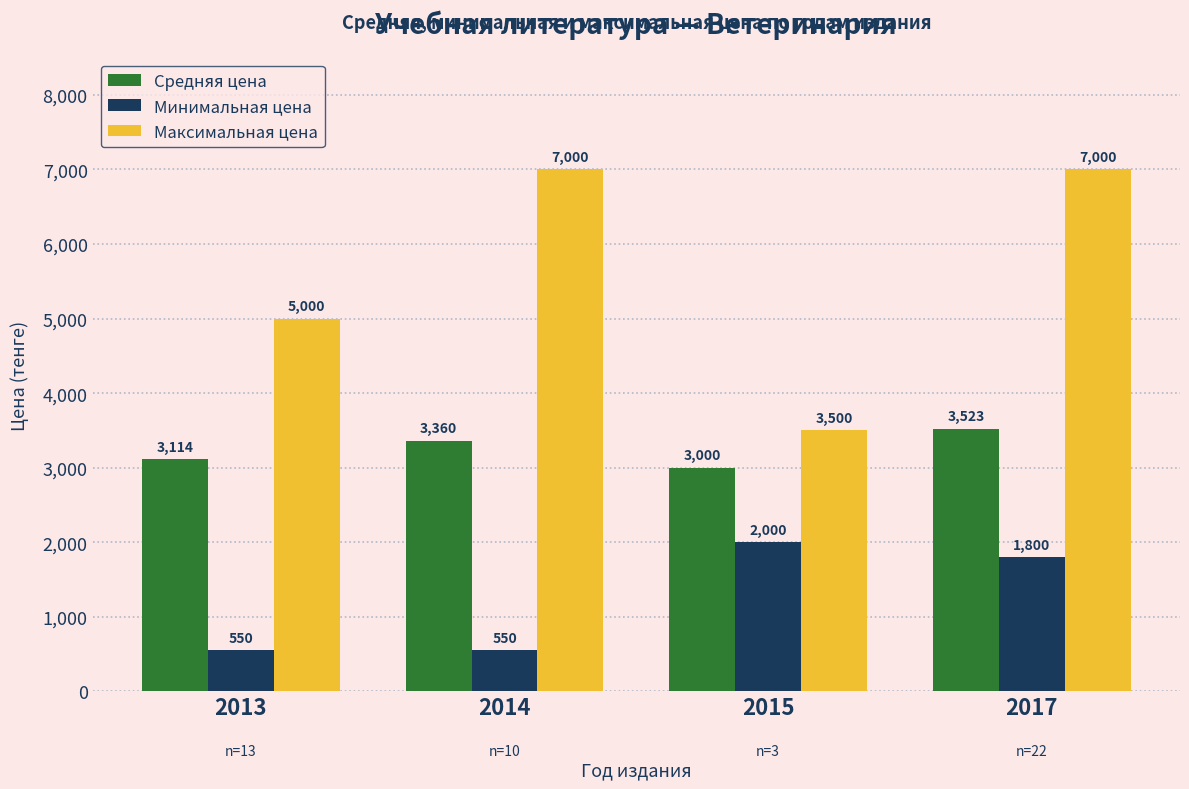

At how many categories does at least one series exceed 1272?

4